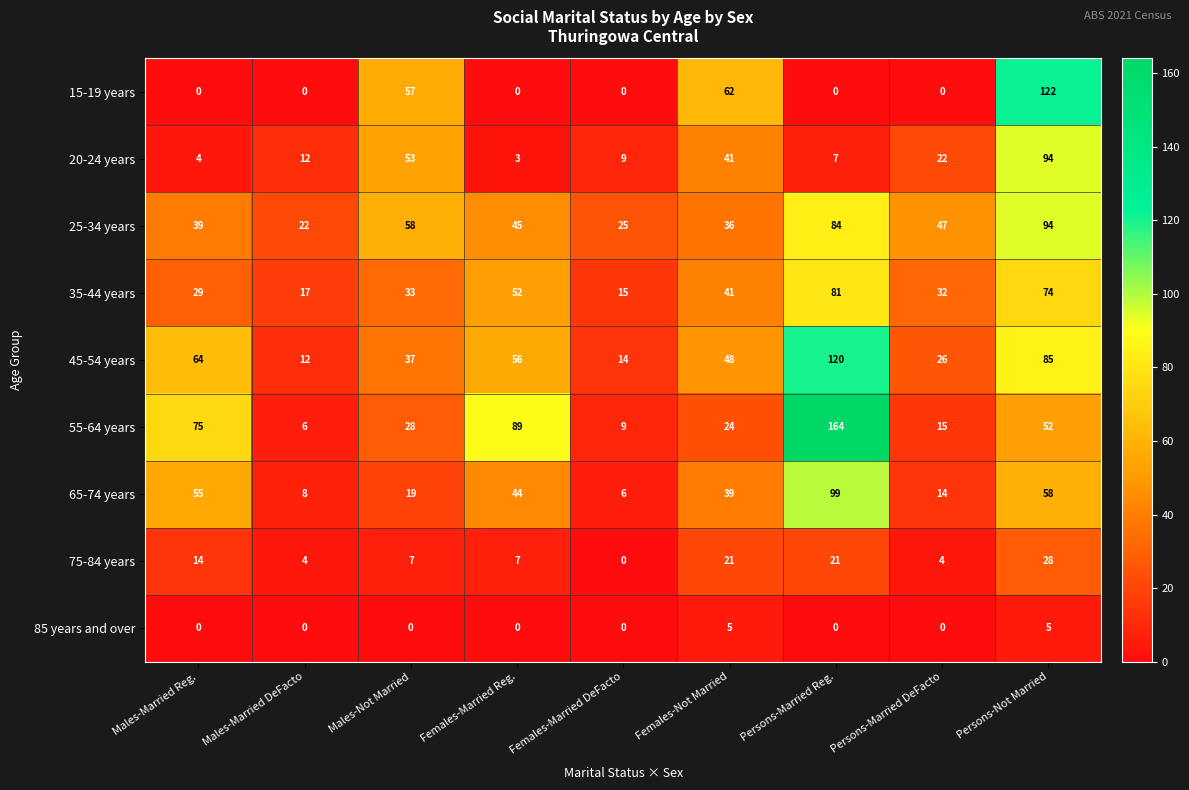

How many distinct data groups are displayed?

9